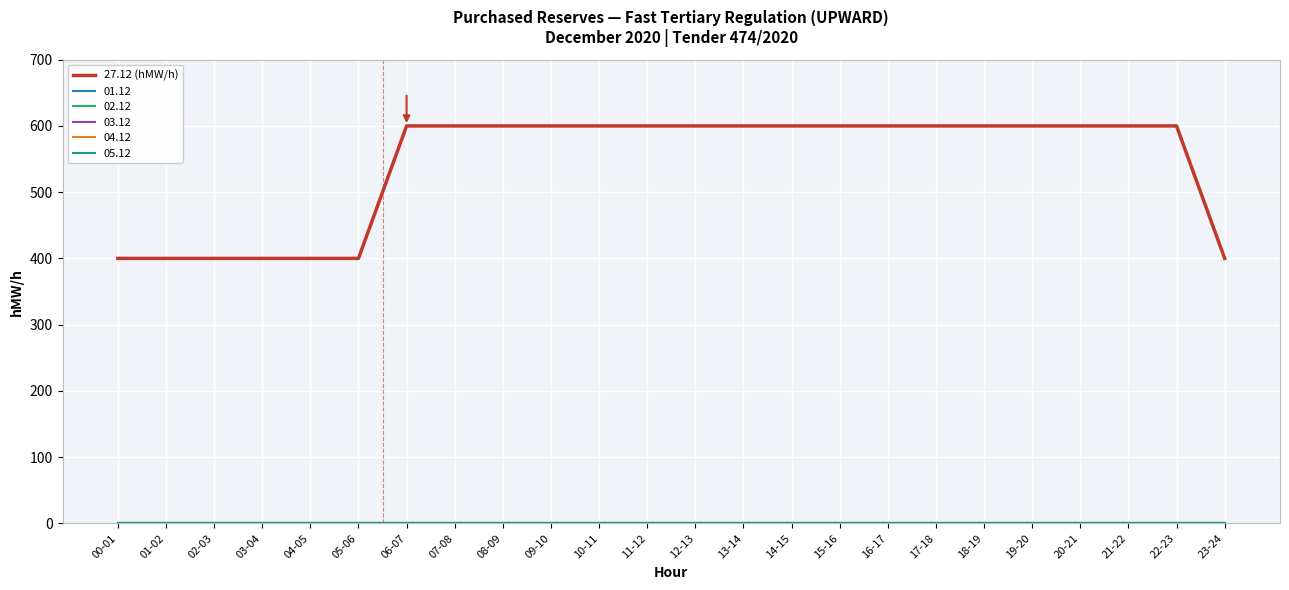

Does the chart have visible grid lines?

Yes